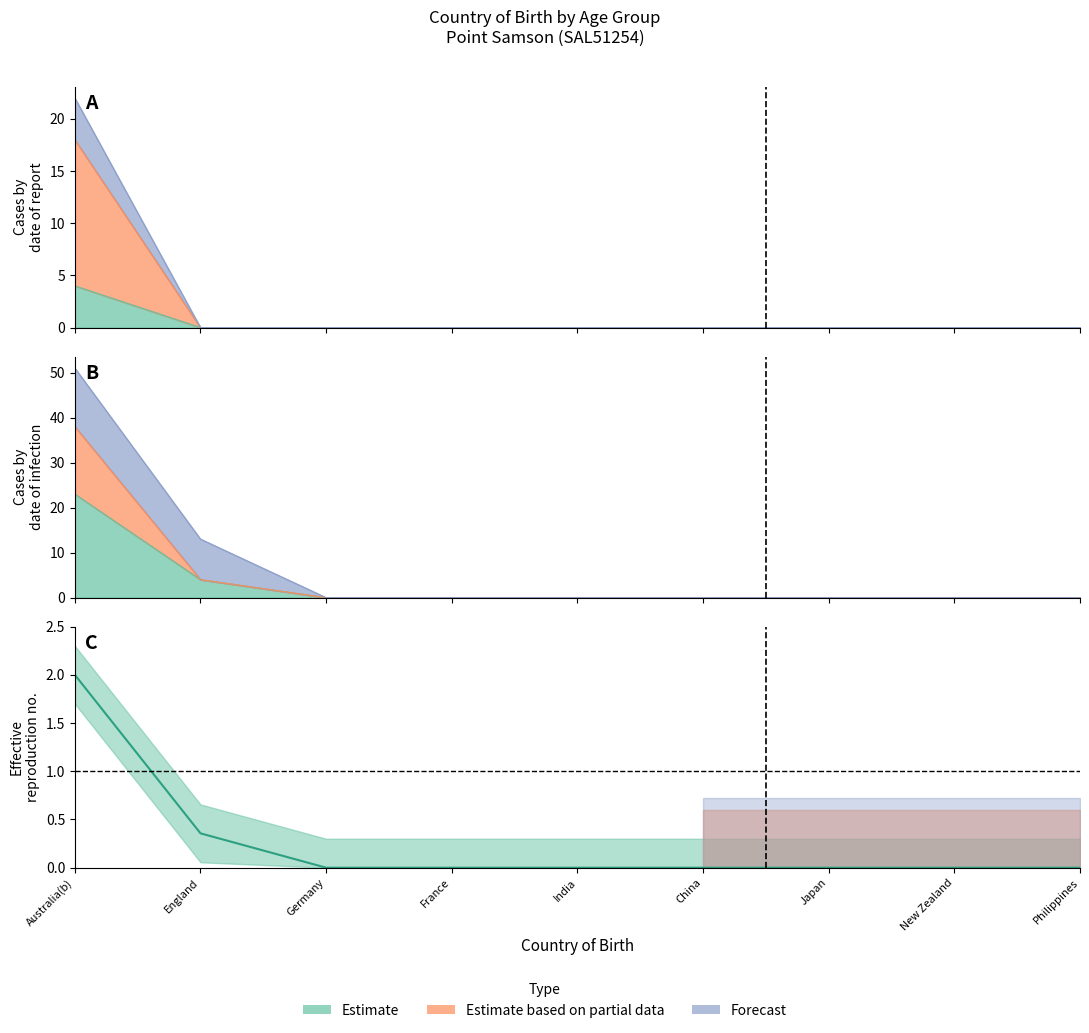

How many data points does each series have?

9